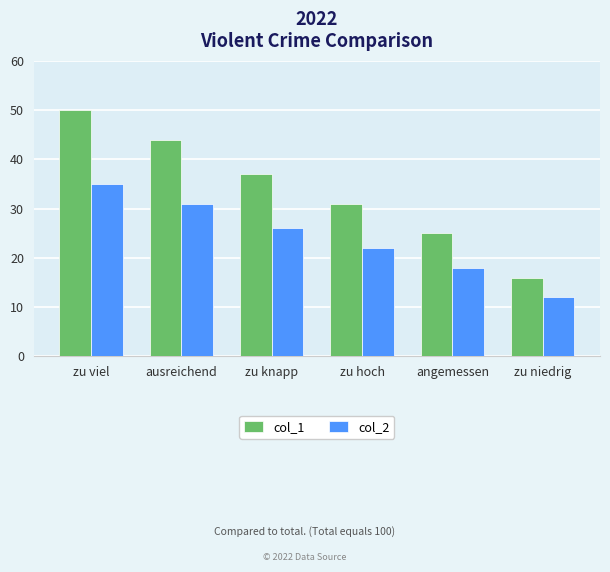

Which series has the largest range (max minus min)?

col_1